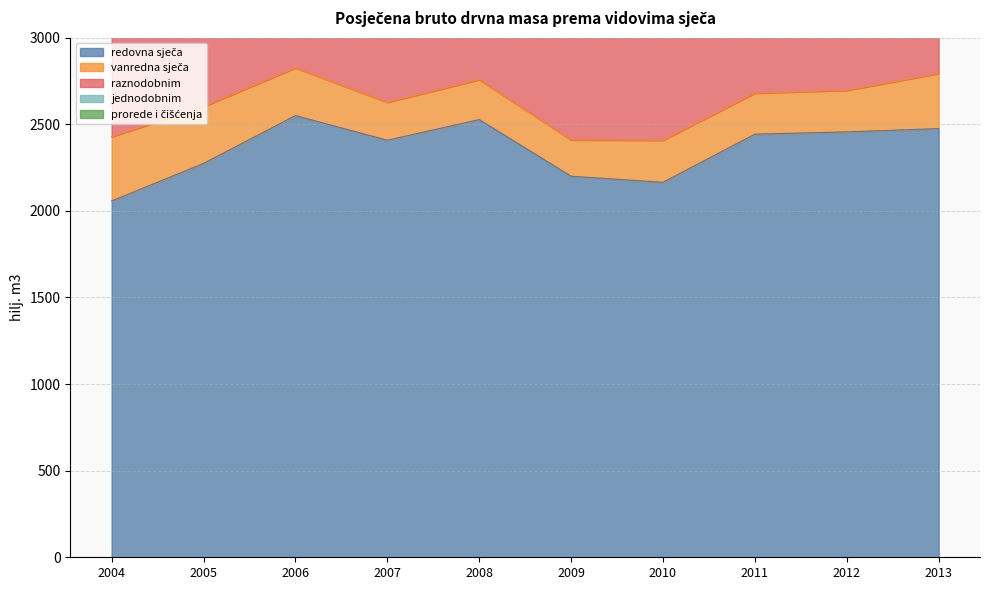

What is the maximum value for redovna sječa?

2550